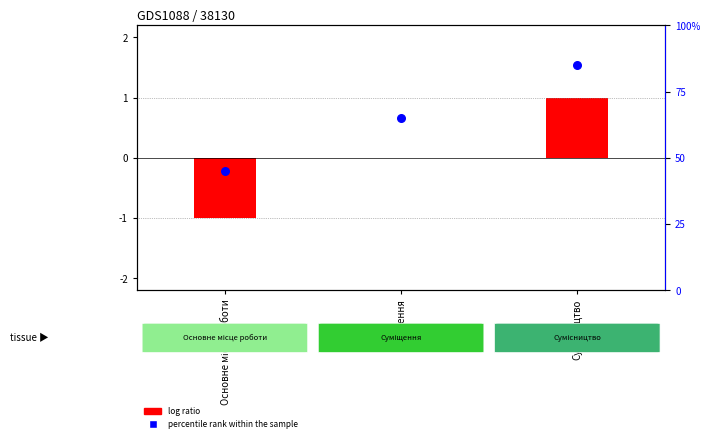

Which series has the largest Y range (max minus min)?

percentile rank within the sample